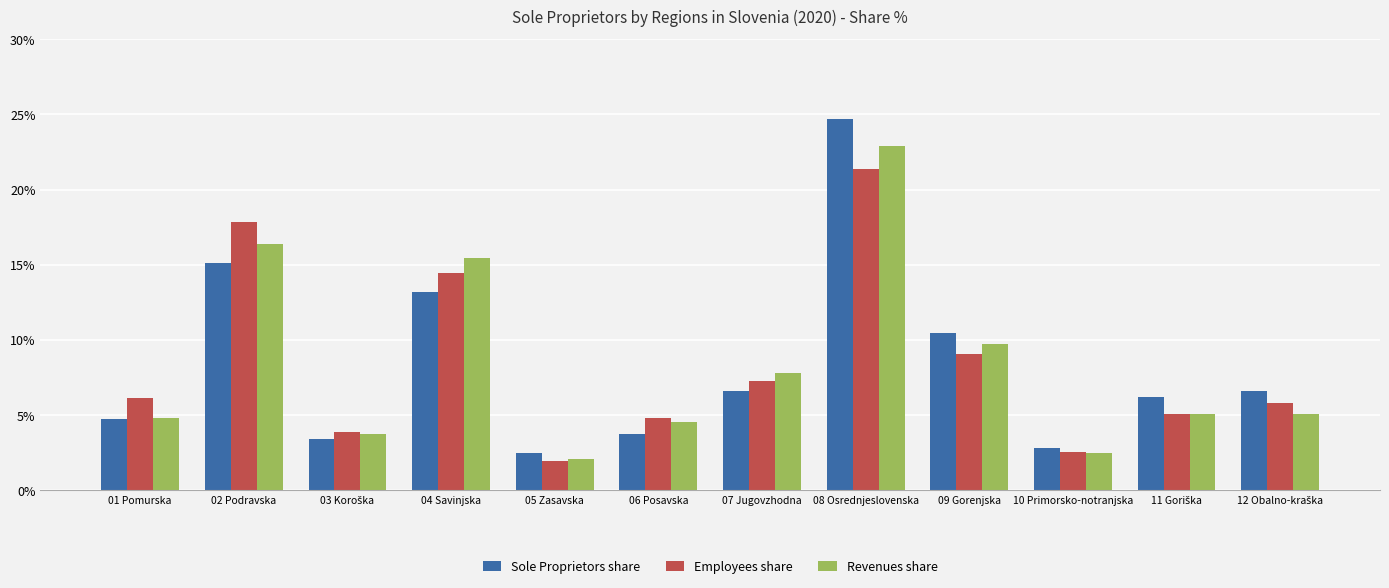

List the series in order of their overall mean, highest first.

Revenues share, Sole Proprietors share, Employees share